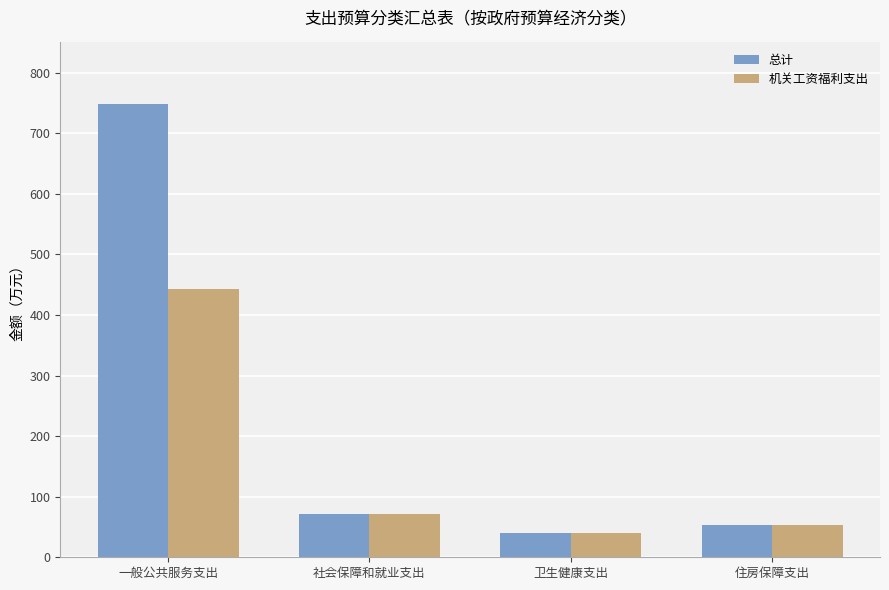

What is the label of the 4th bar from the left?

住房保障支出